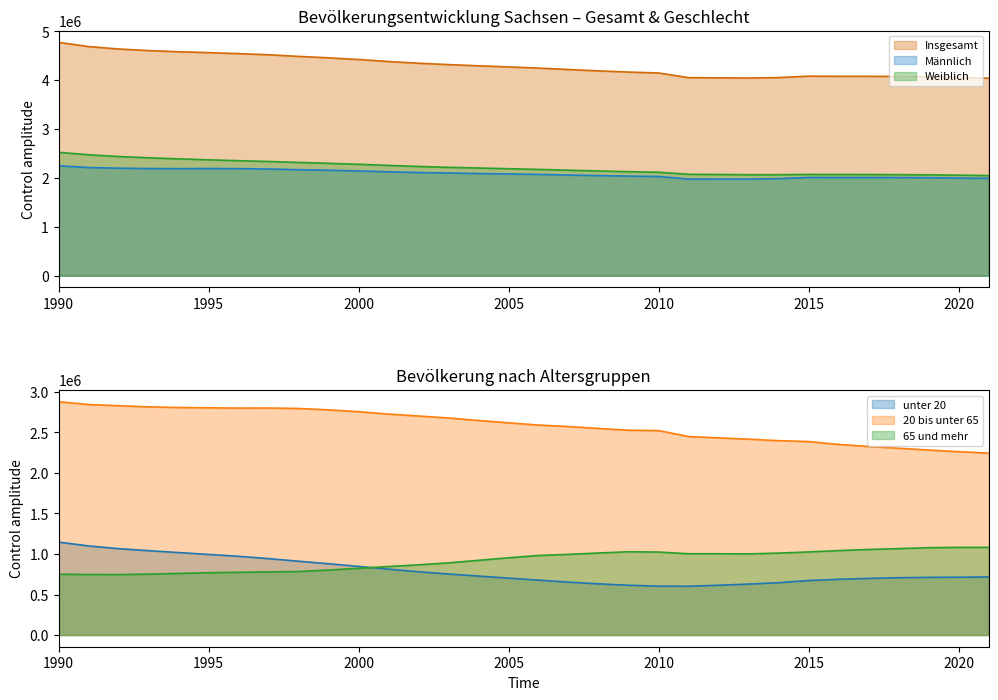

What is the maximum value for 65 und mehr?

1081899